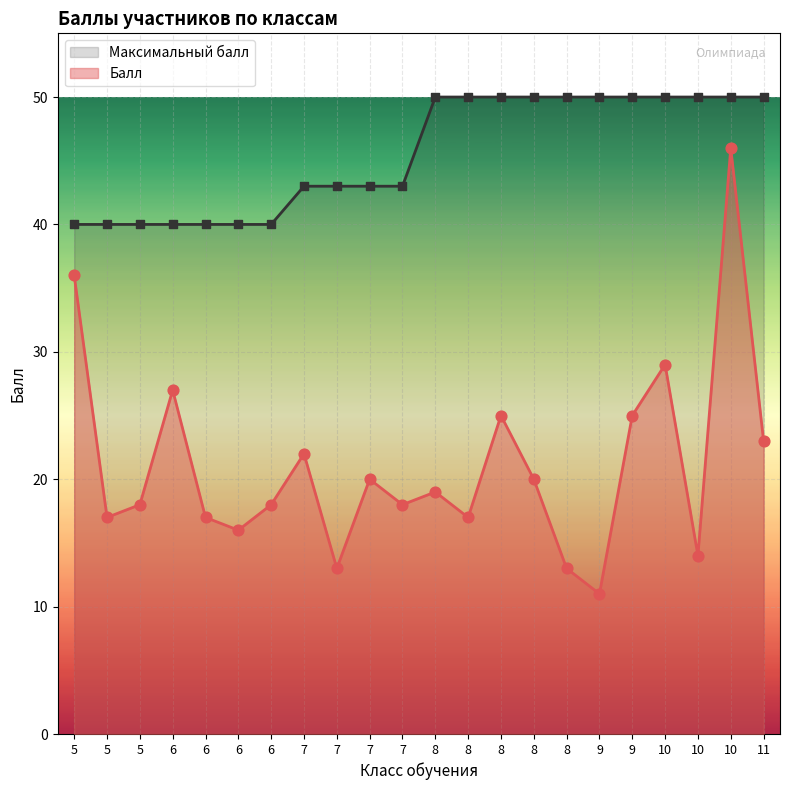

Which series has the widest spread of Y values?

Балл